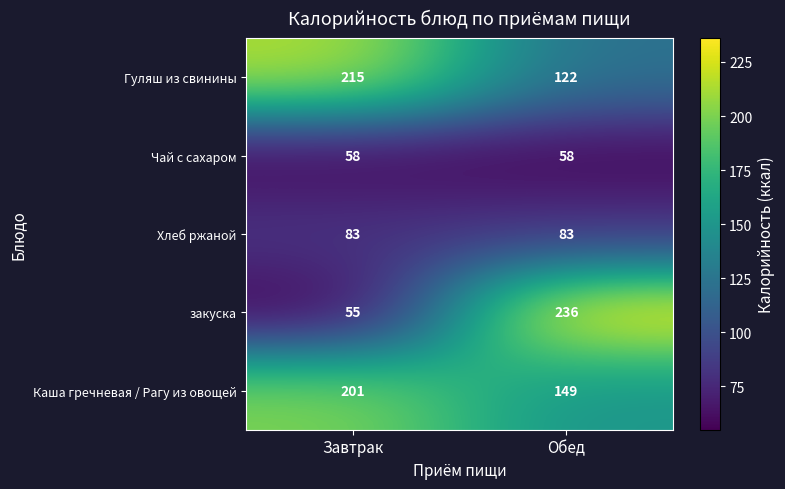

Which category has the highest value across all series?

Обед